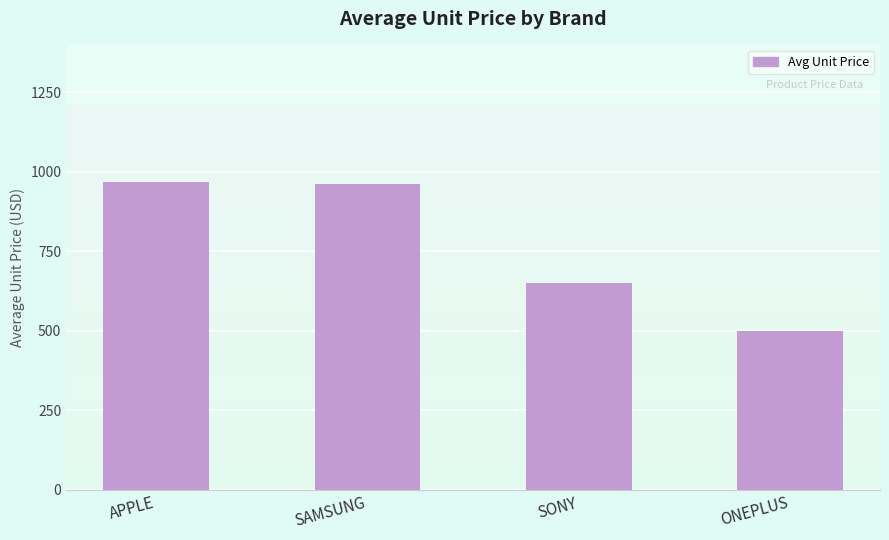

What is the value of the 1st bar from the left?

968.0